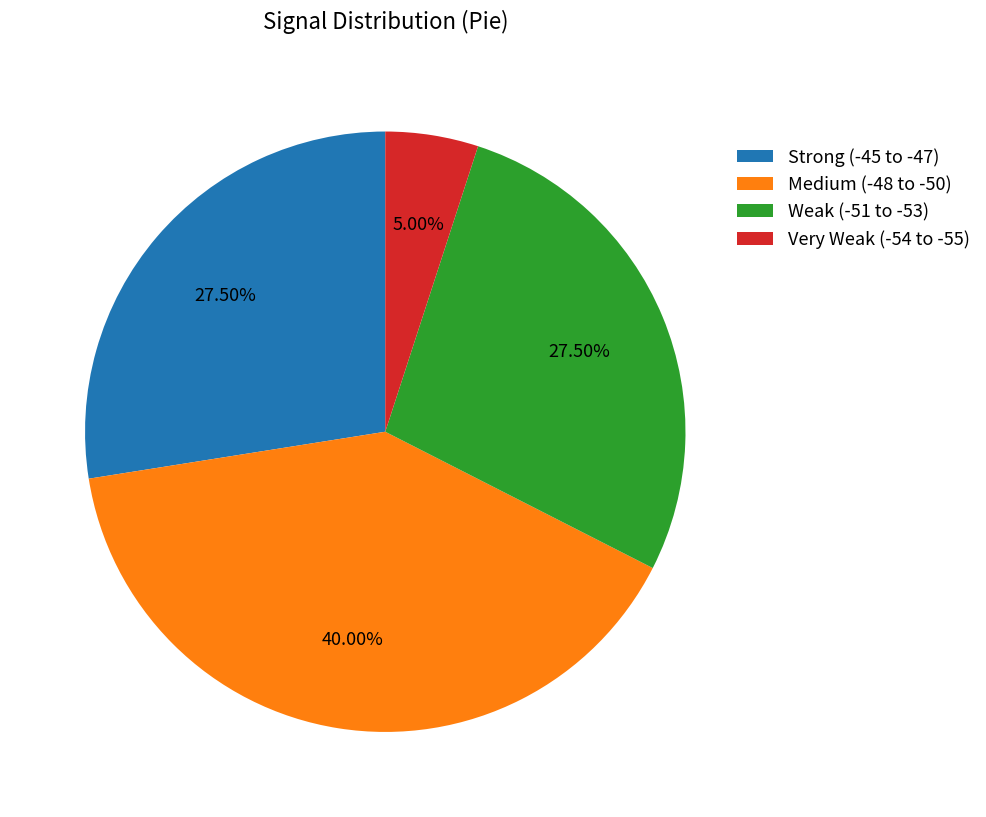

Does Strong (-45 to -47) account for over 50% of the chart?

No